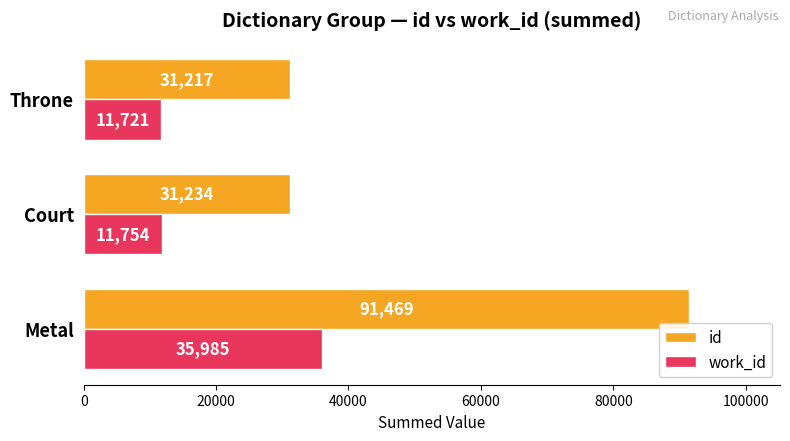

How many distinct data groups are displayed?

2